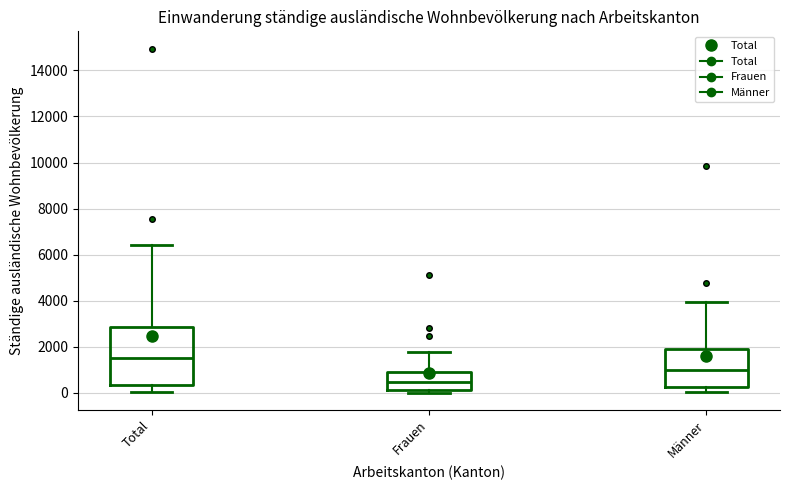

Reading left to right, transcribe this box plot: for each box, give where its median line is, the range the box spans, and where its two whiskers end, as read against the y-axis. The values are not printed on the chart, so give them approximately, as read against the axis.

Total: median 1600, box 400 to 2800, whiskers 0 to 6400
Frauen: median 400, box 200 to 1000, whiskers 0 to 1800
Männer: median 1000, box 200 to 2000, whiskers 0 to 4000